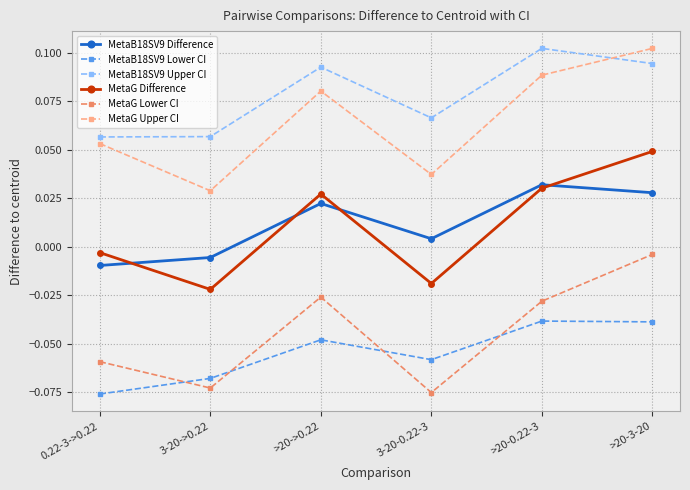

Does the chart have visible grid lines?

Yes